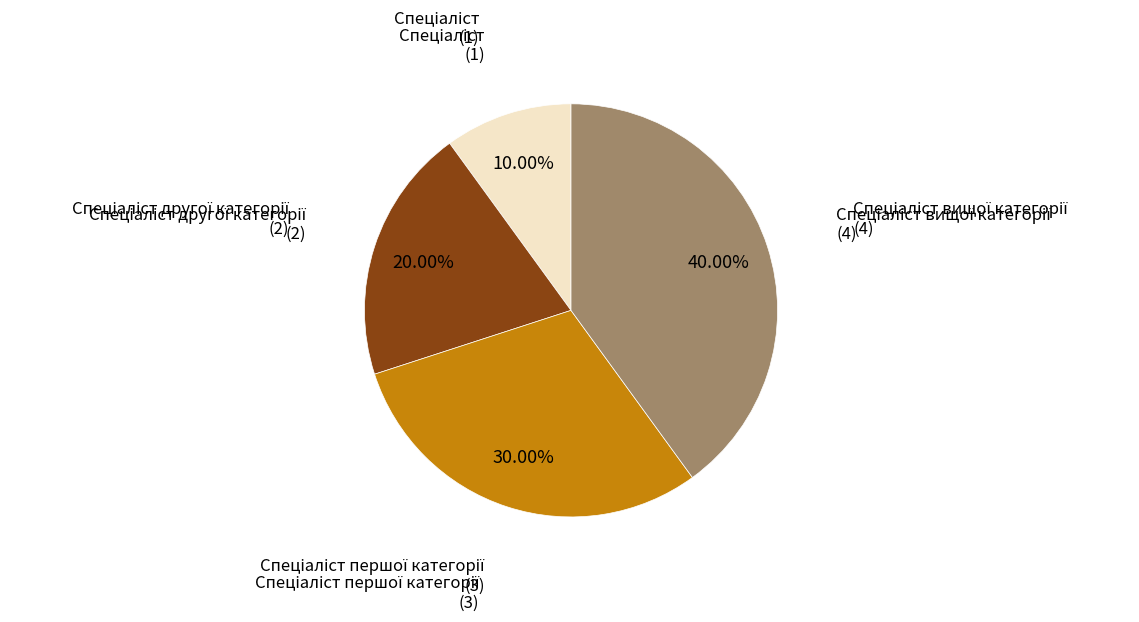

To the nearest percent, what is the difference between the largest and smallest slice percentages?

30%